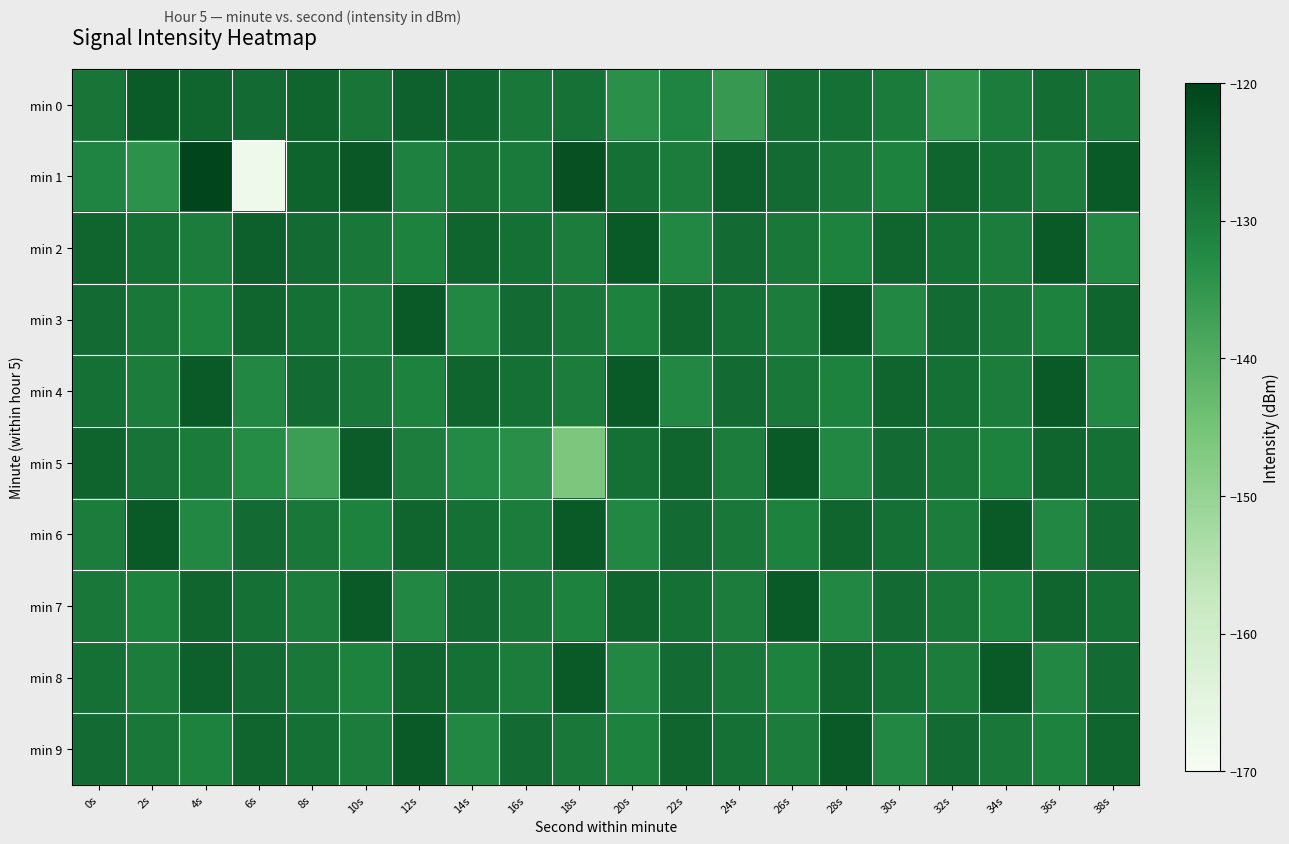

How many distinct data groups are displayed?

10